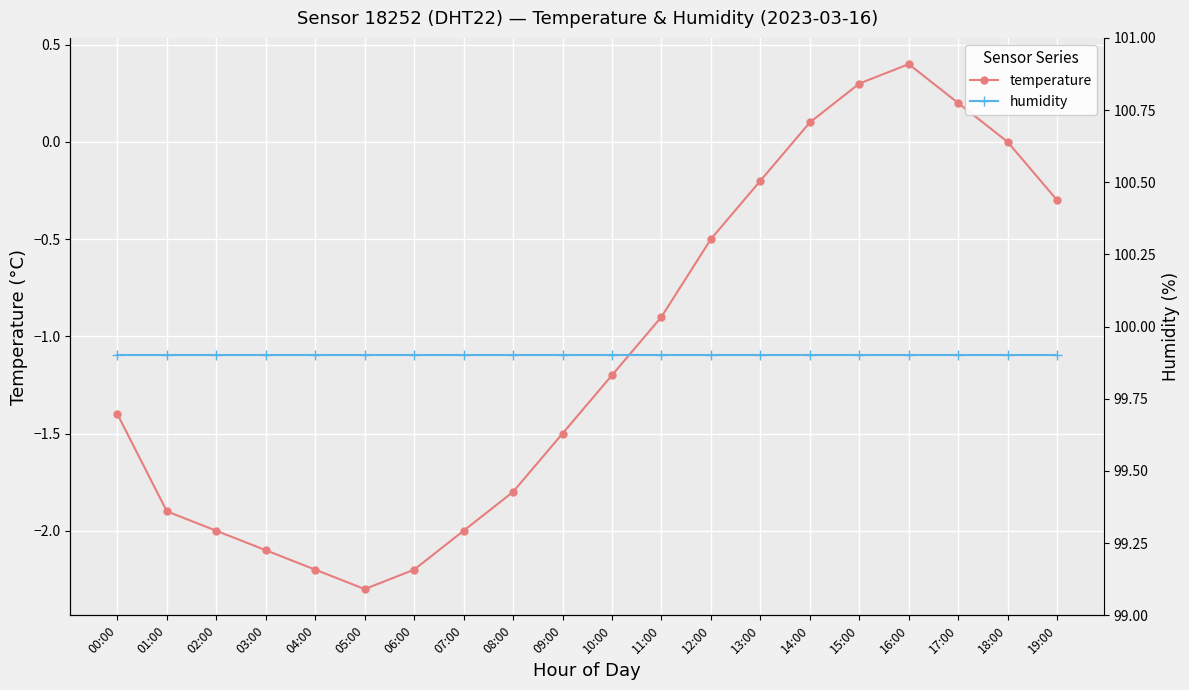

Which series has the largest total across all categories?

humidity